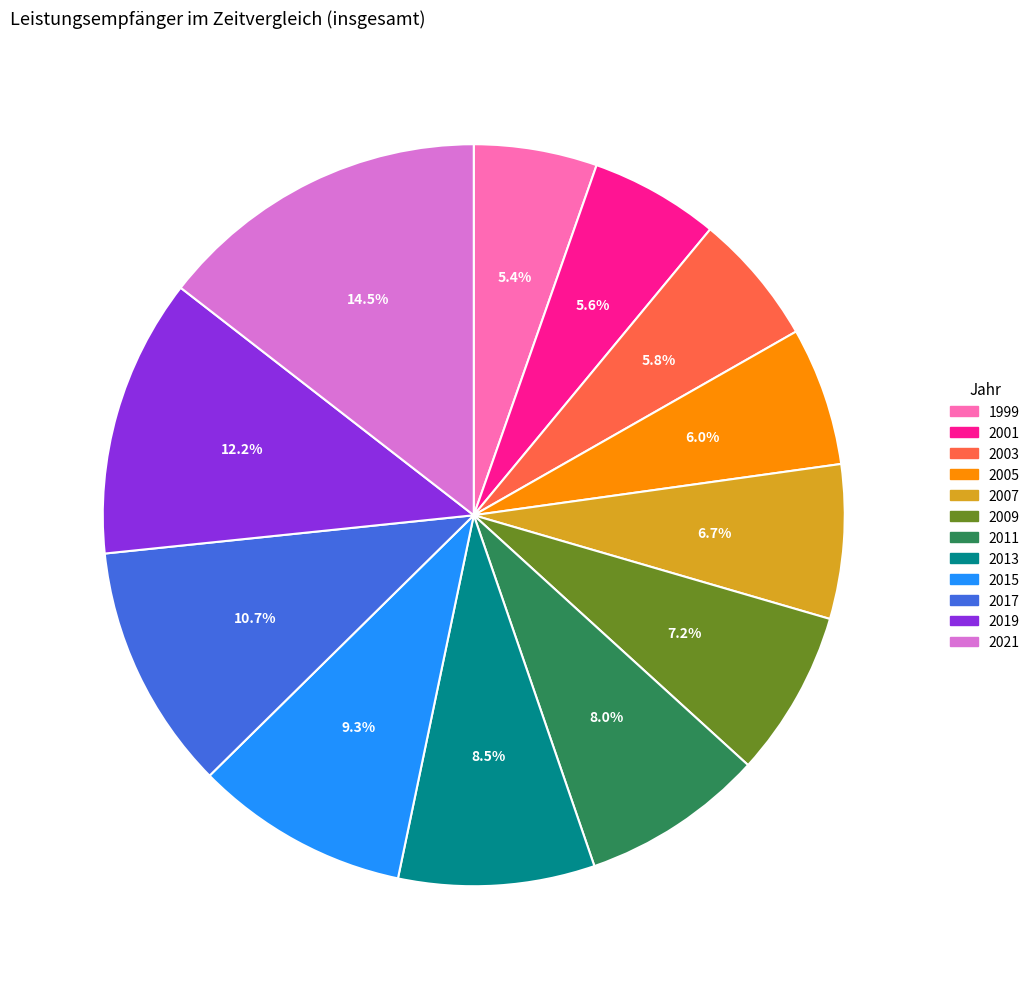

What is the ratio of the value at 2015 to the value at 1999?

1.7